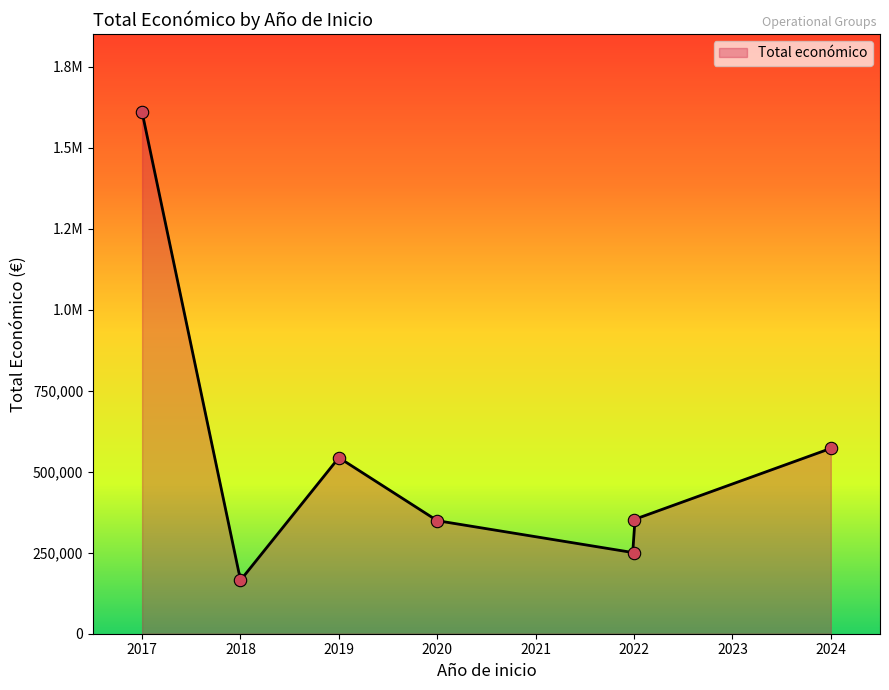

What is the ratio of the value at 2020 to the value at 2024?

0.6